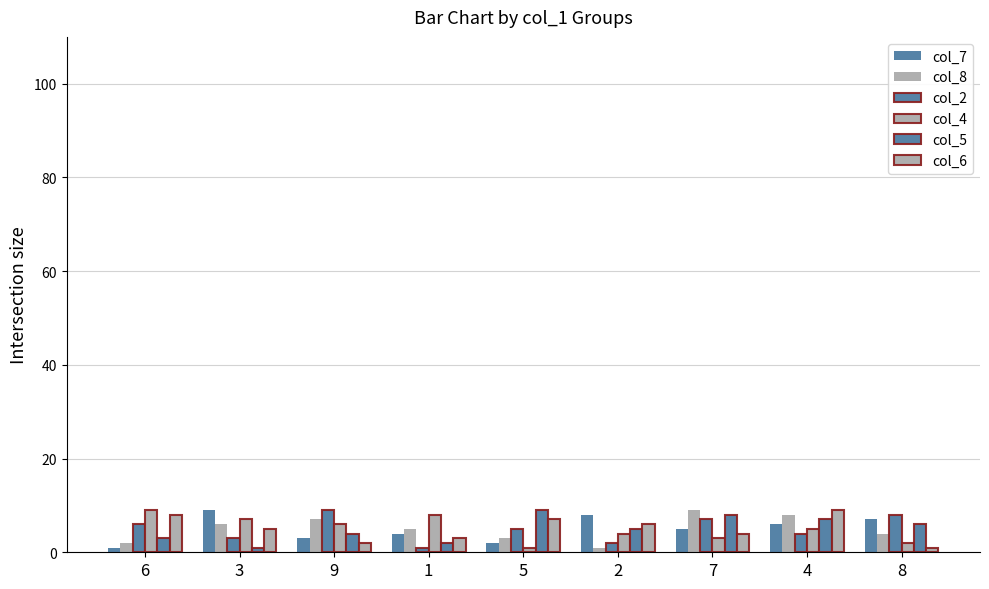

Which category has the highest value across all series?

3